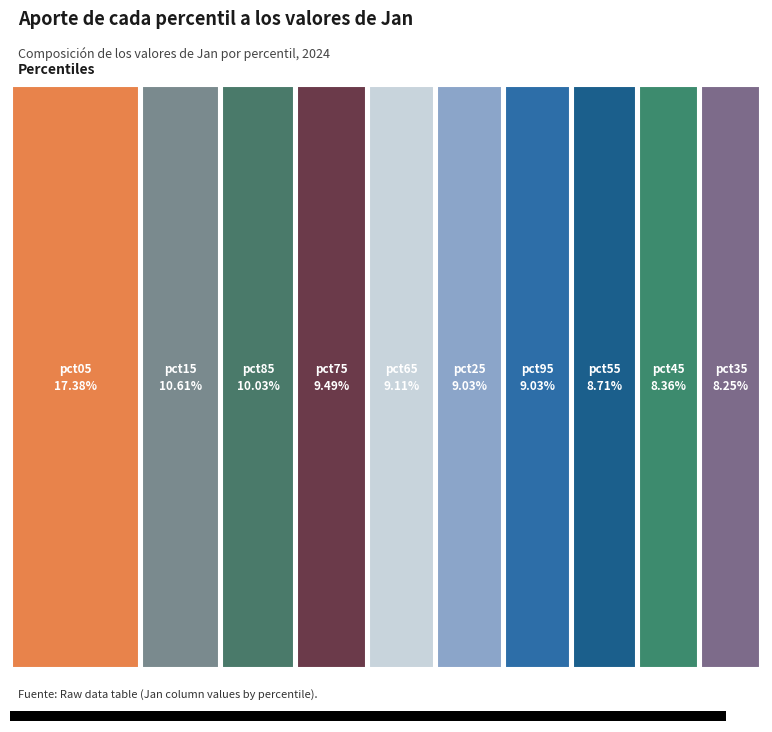

The pct85 slice represents 10% of the pie. True or false?

True